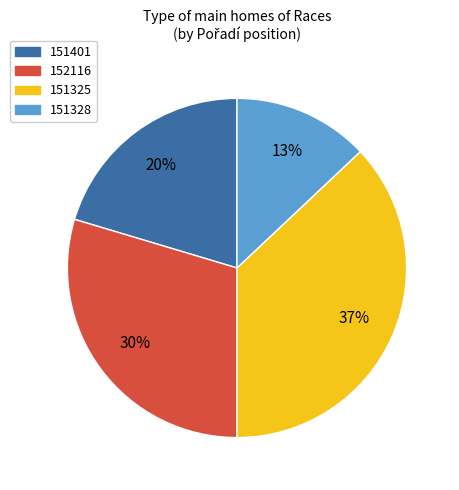

Which slice is the smallest?

151328